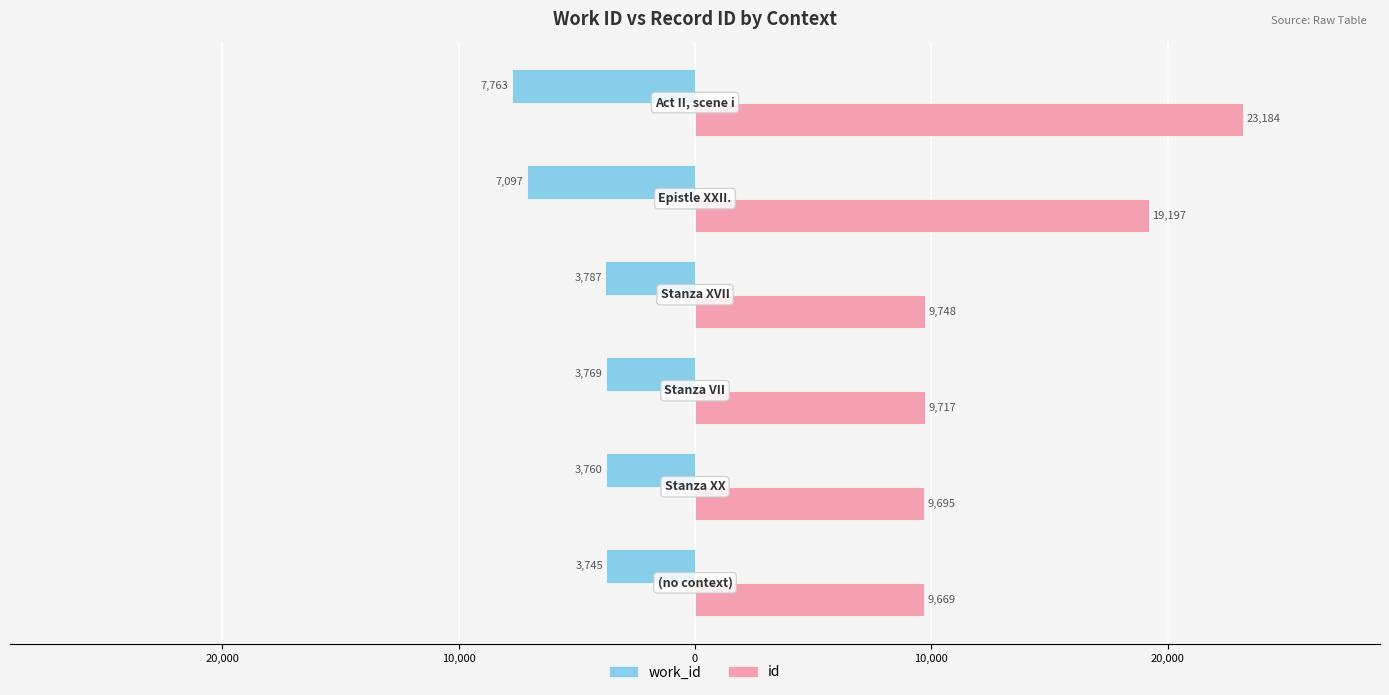

List the series in order of their overall mean, highest first.

id, work_id